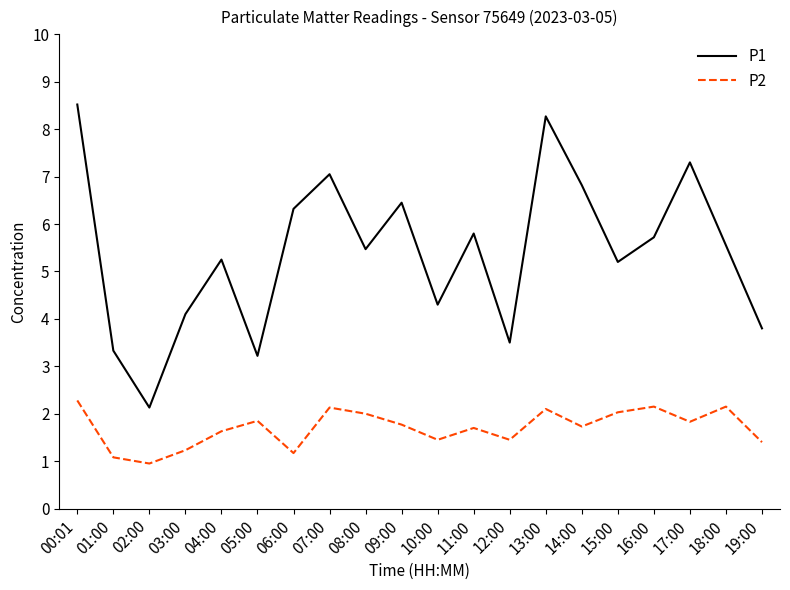

In P1, how many points are higher than both neighbors (excluding endpoints)?

6